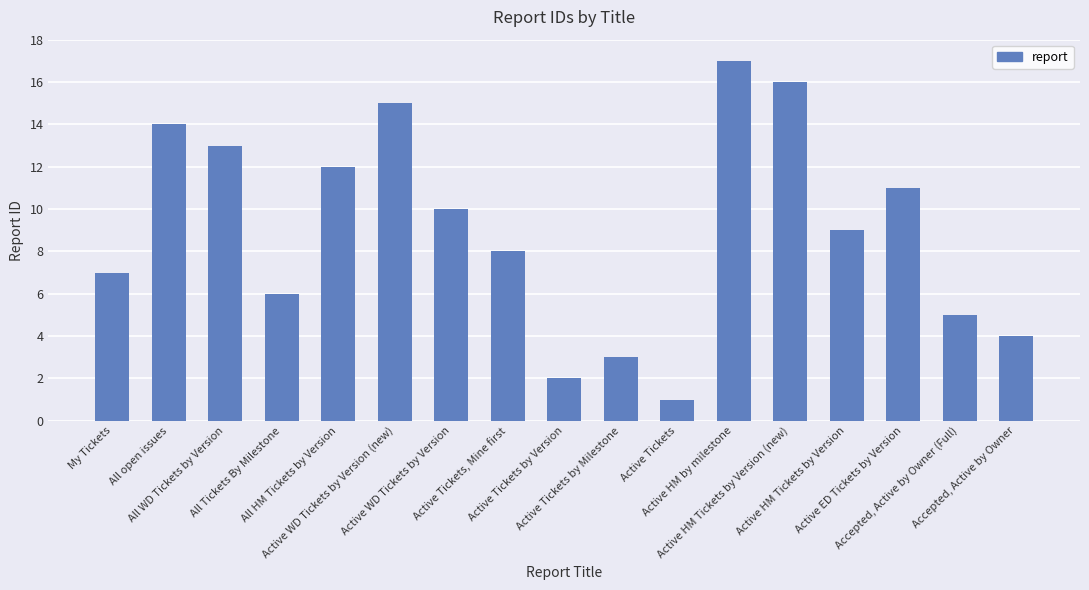

What is the change in value from My Tickets to Active ED Tickets by Version?

+4